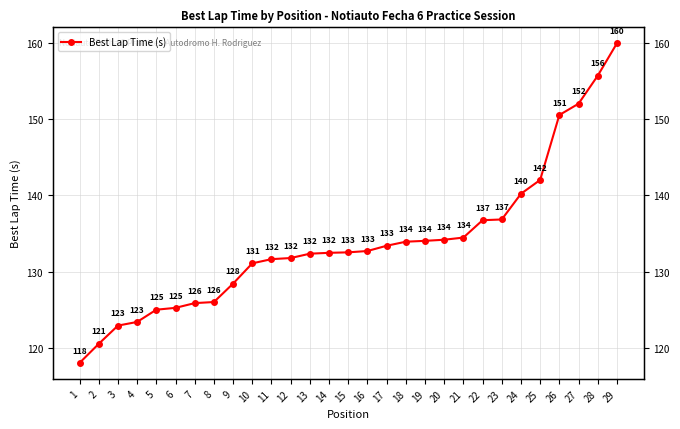

The value at 25 is 94.6. True or false?

False